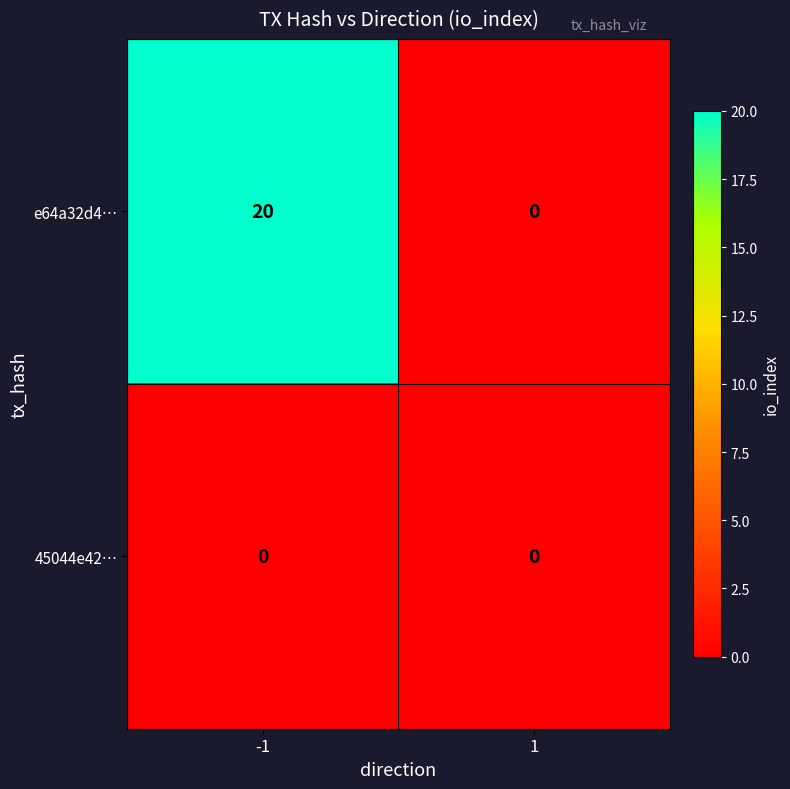

Between -1 and 1, which series saw the biggest shift?

e64a32d4…